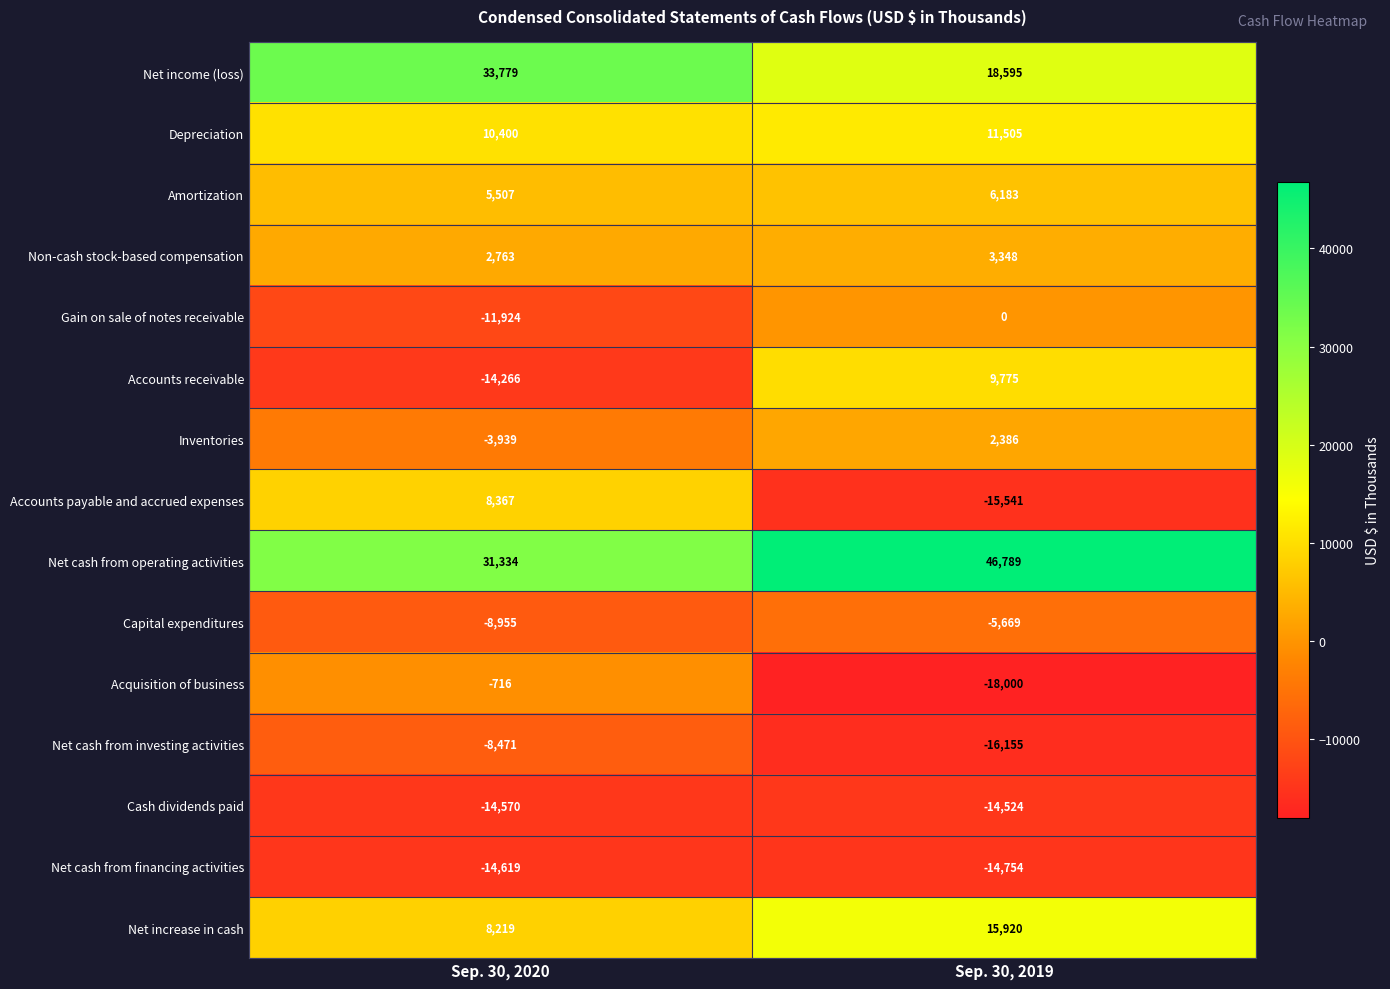

How many data points does each series have?

2